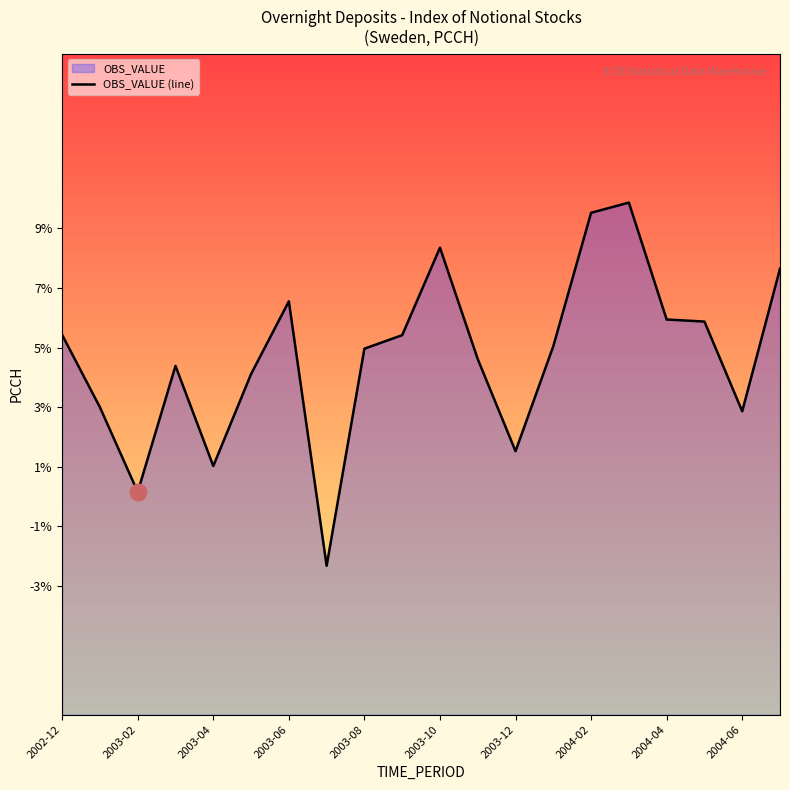

What is the minimum value shown in the chart?

-2.3